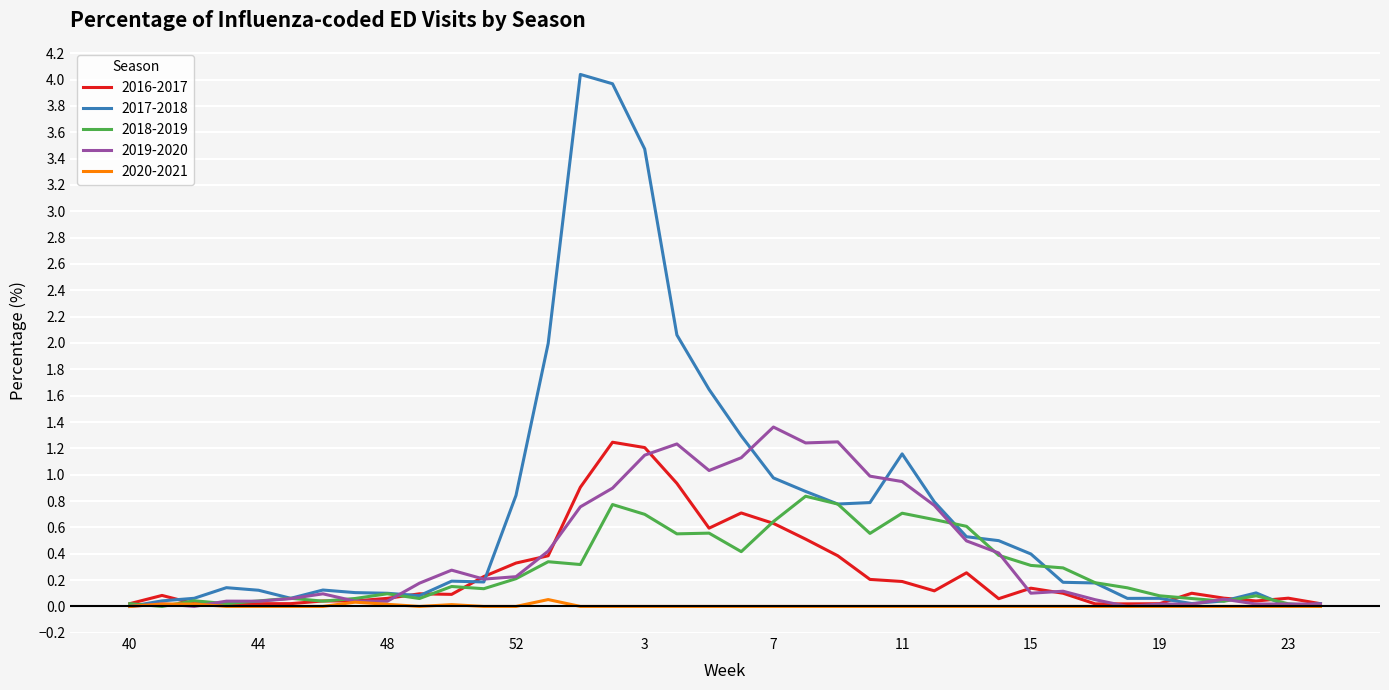

Which series has the widest spread of values?

2017-2018